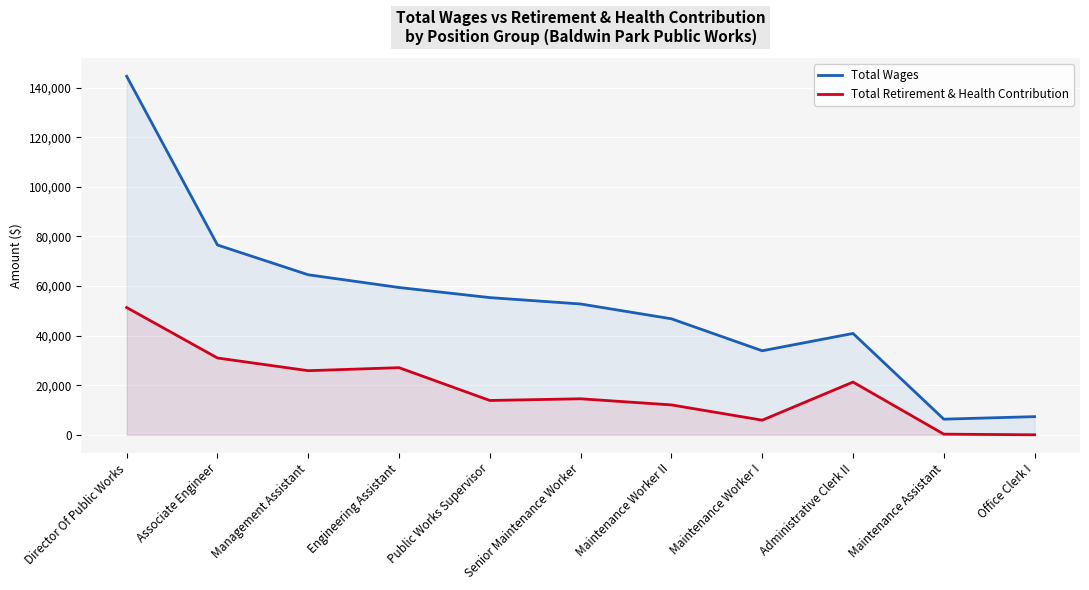

How many positive values does the Total Retirement & Health Contribution series have?

10